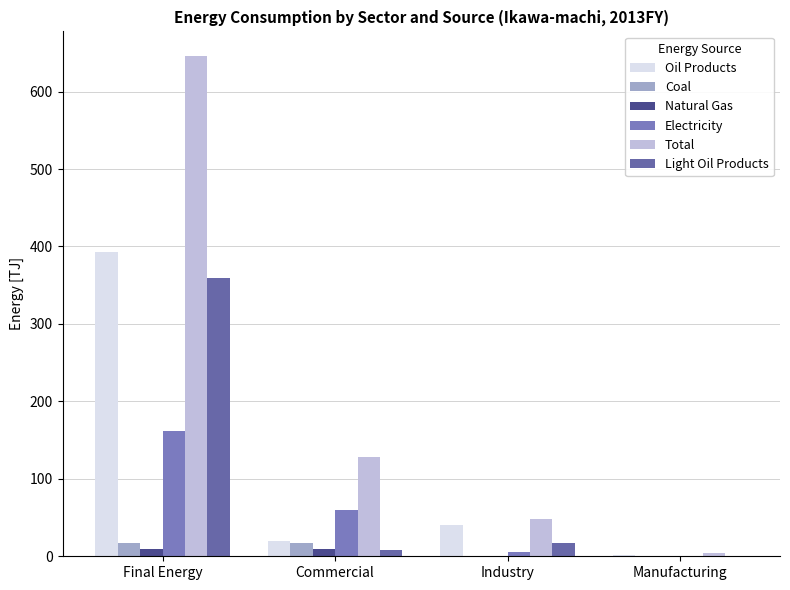

How many categories are shown in the chart?

4